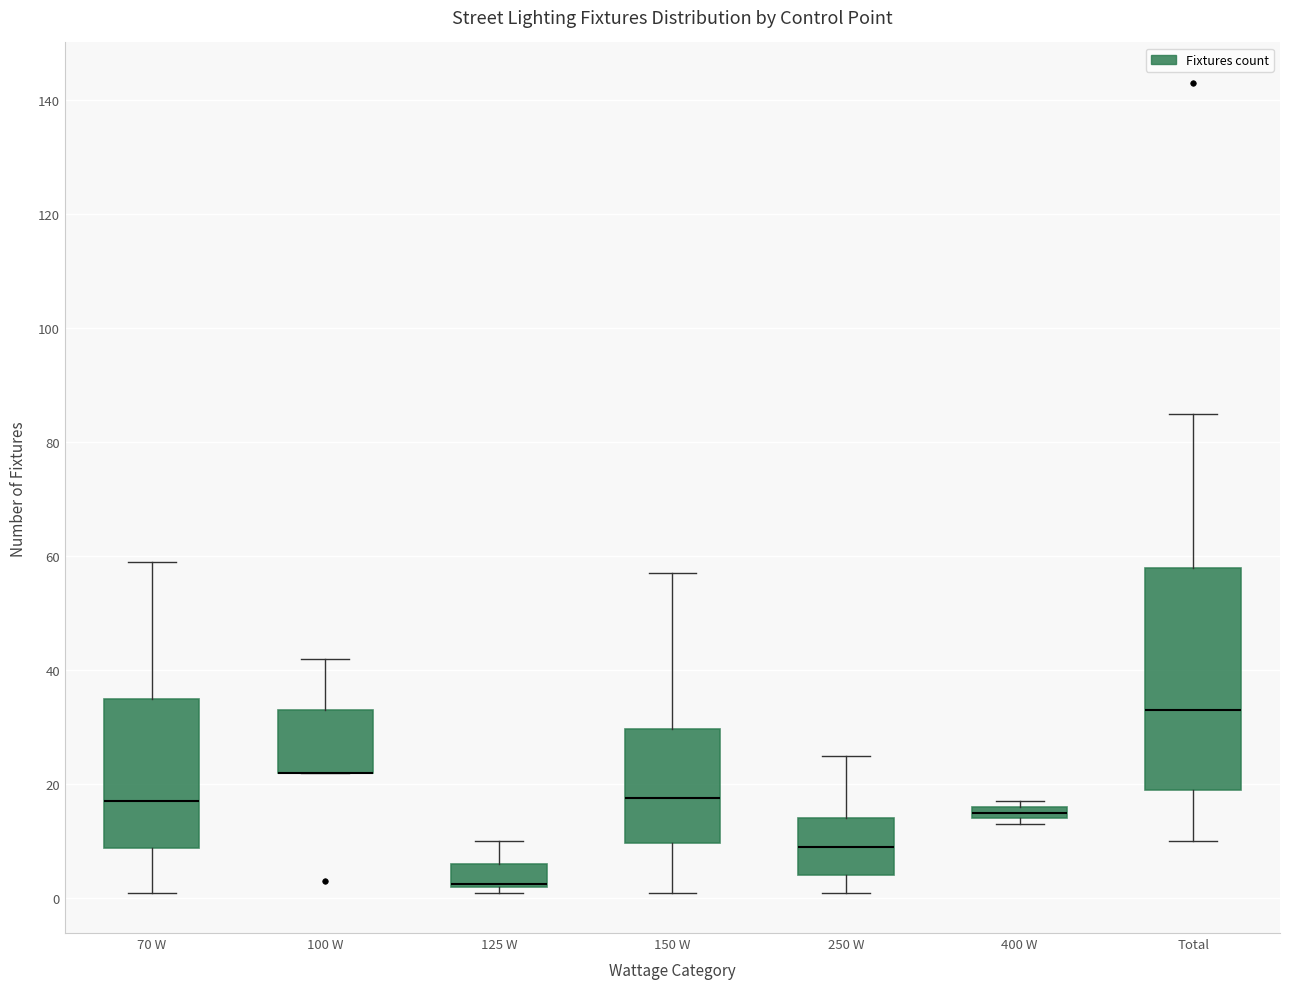

Comparing the boxes themselves (not the whiskers), which one is the tallest?

Total